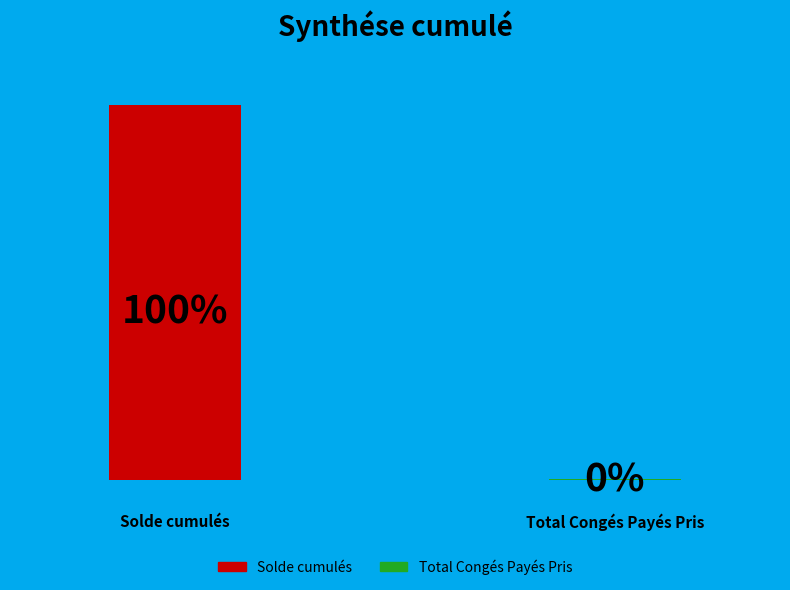

To the nearest percent, what is the average slice percentage?

50%